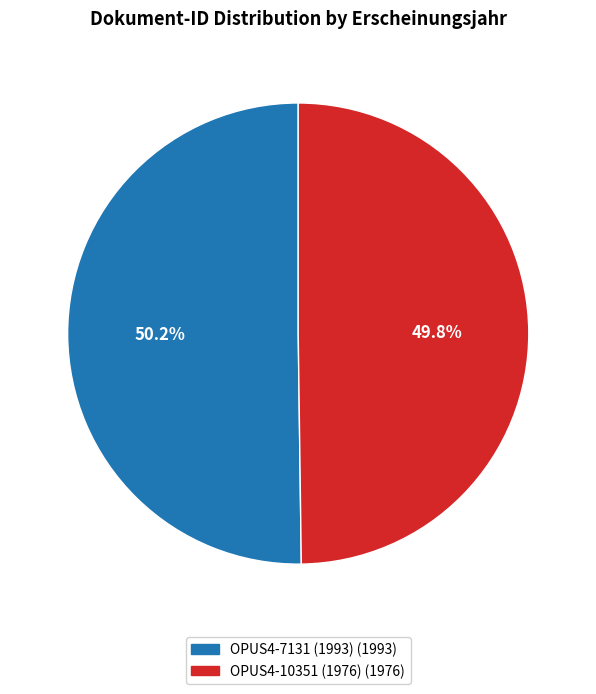

Is there any slice that represents more than half of the pie?

Yes